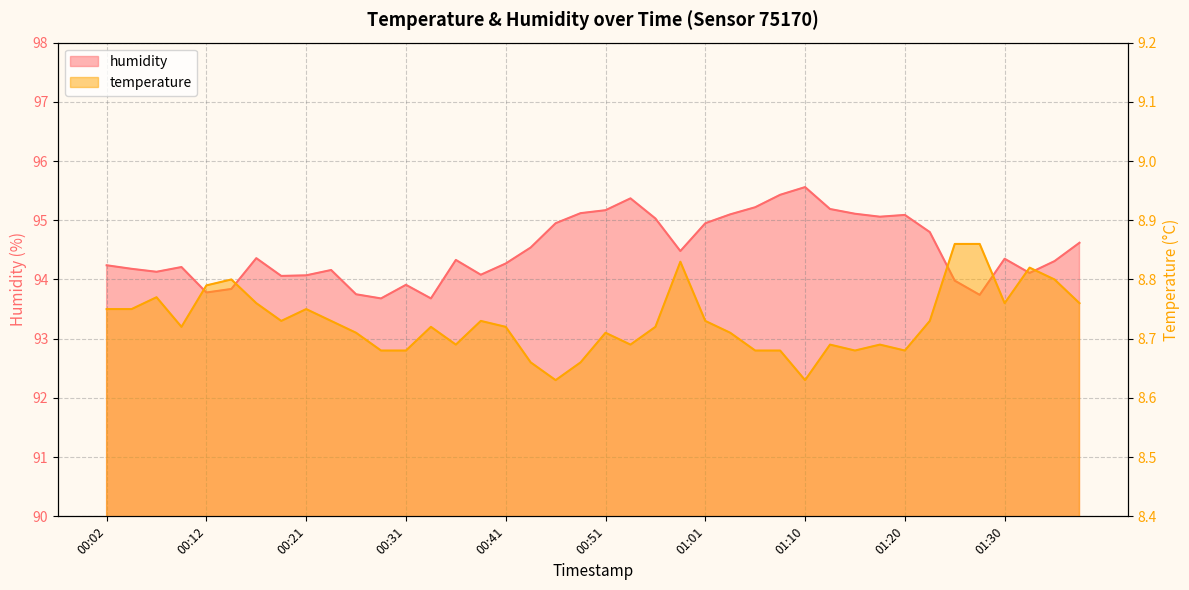

True or false: humidity and temperature cross at least once.

False